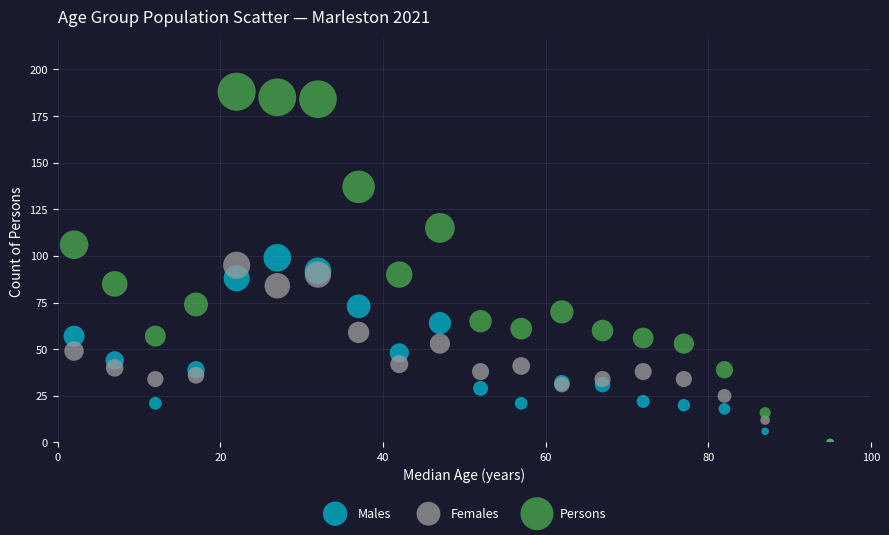

Which series has the widest spread of Y values?

Persons